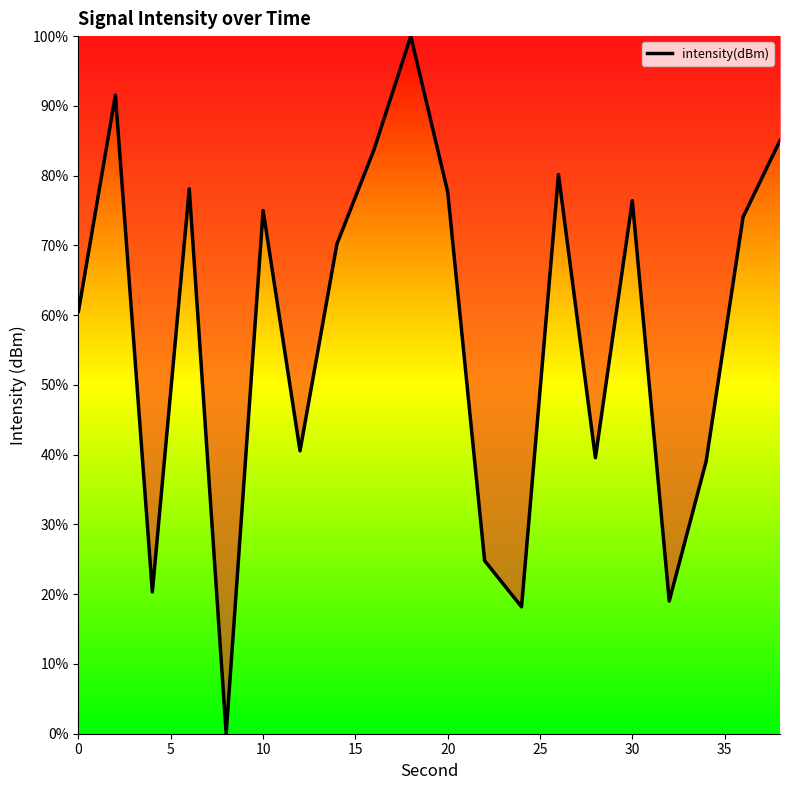

How many lines are shown in the chart?

1